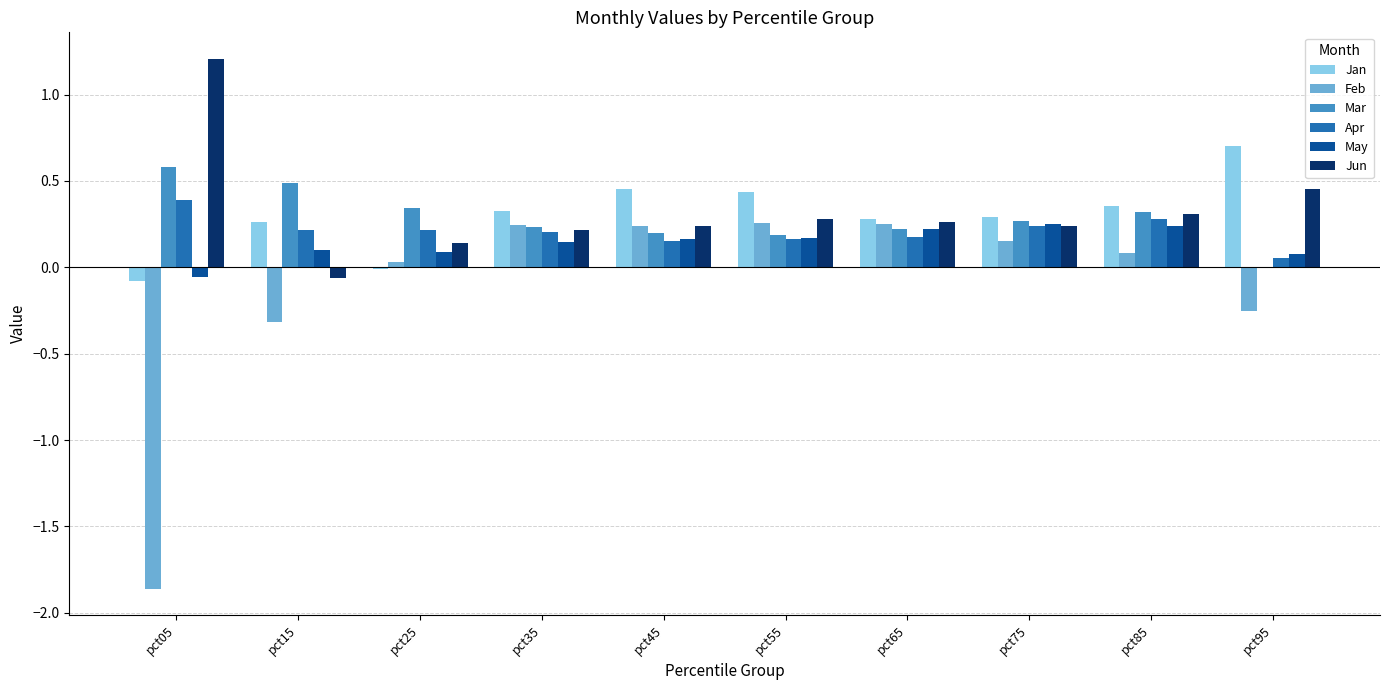

Which series has the largest range (max minus min)?

Feb